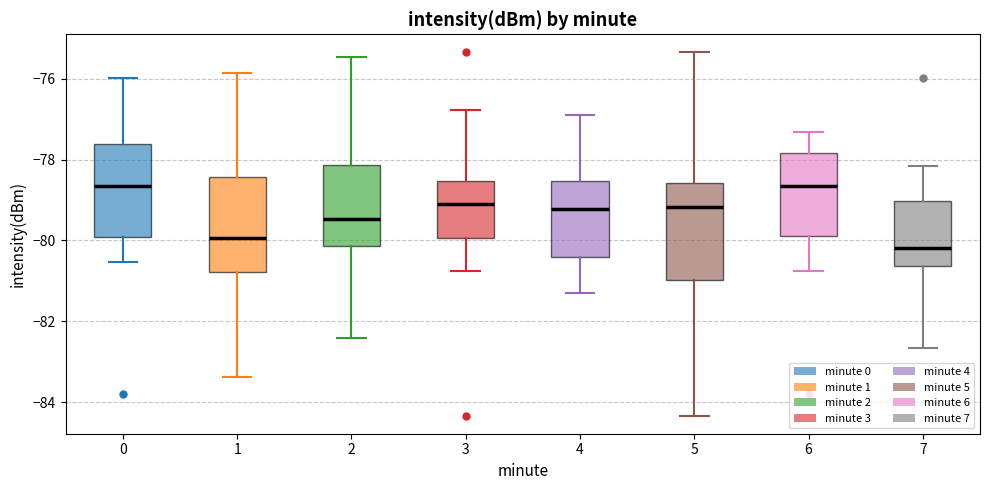

Where does the upper whisker of the box at x = 3 end on the y-axis? The values are not printed on the chart, so give them approximately, as read against the axis.

-76.8